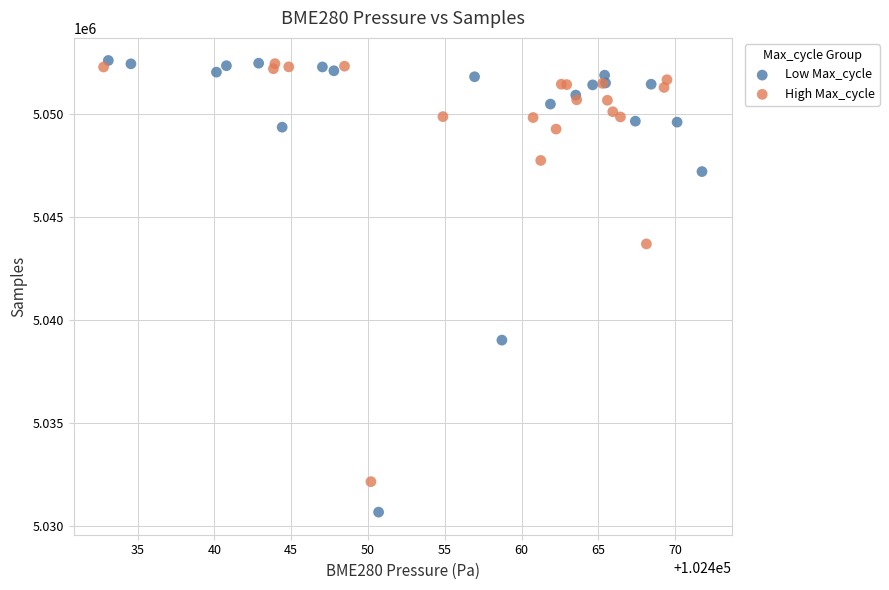

Which series reaches the minimum Y coordinate?

Low Max_cycle